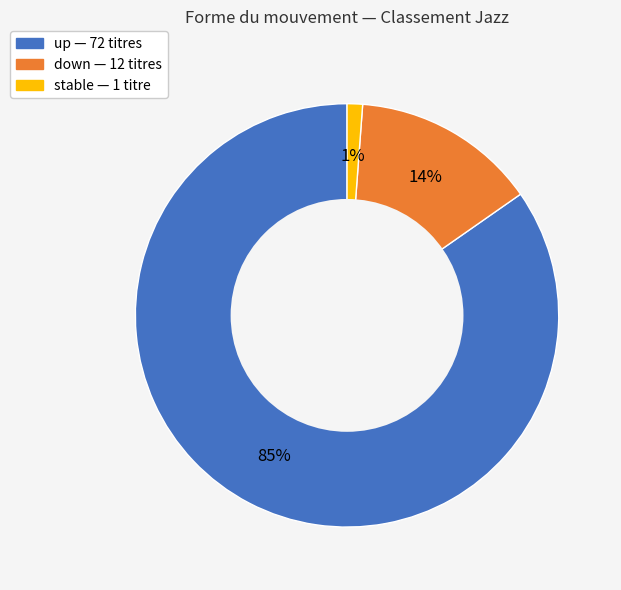

To the nearest percent, what is the average slice percentage?

33%